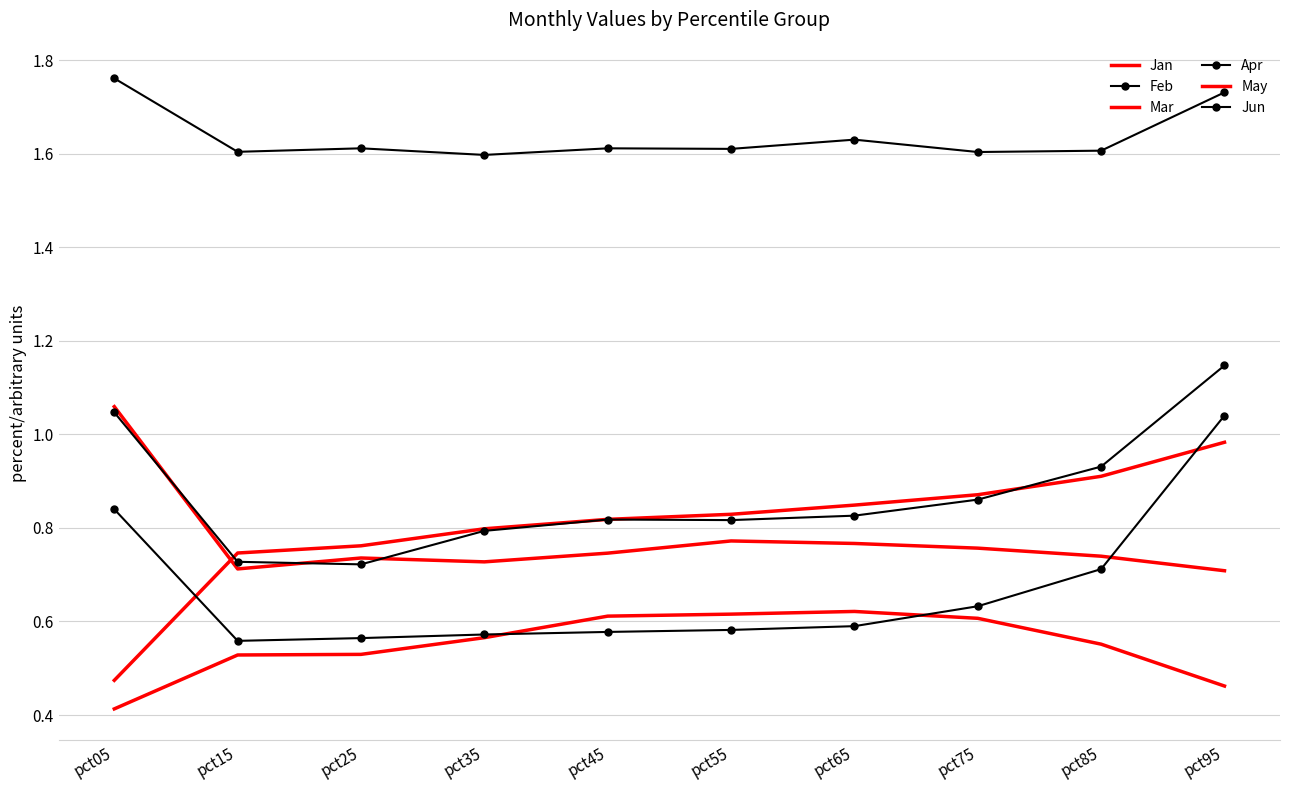

How many lines are shown in the chart?

6